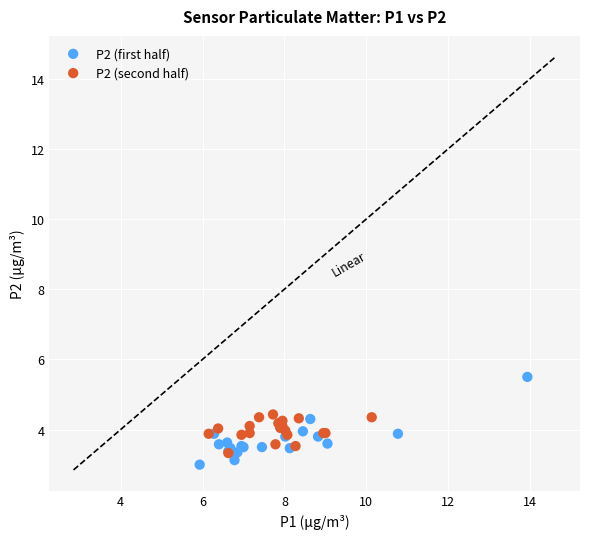

Which series has the largest Y range (max minus min)?

P2 (first half)